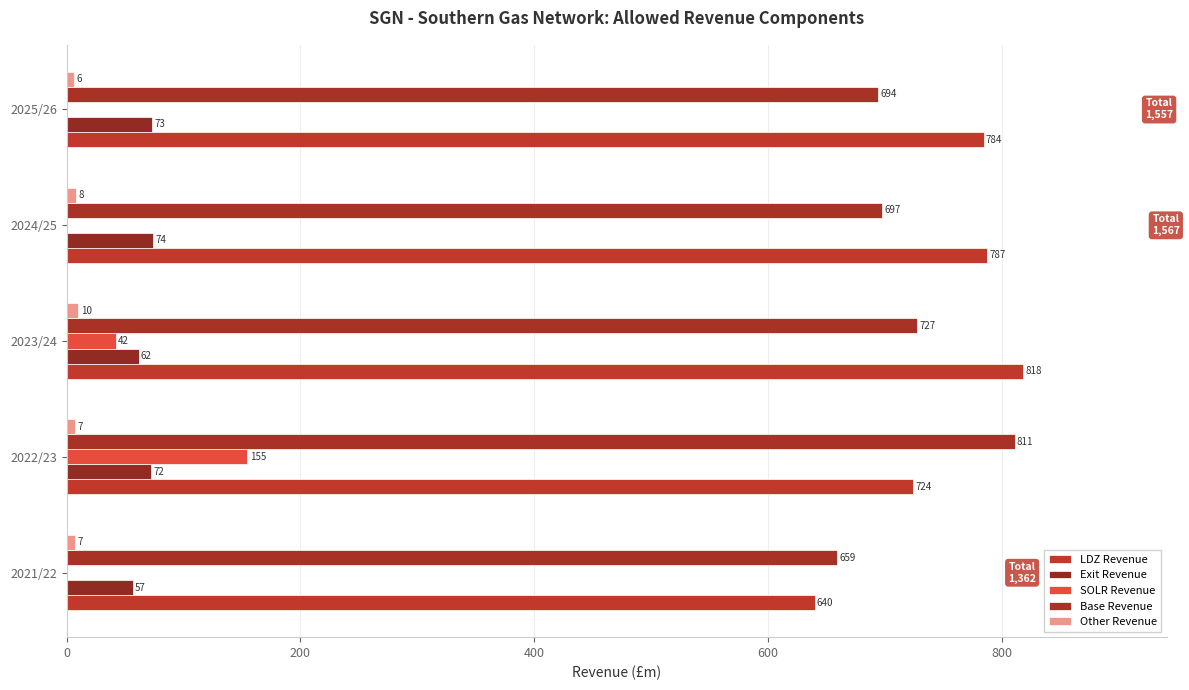

Reading left to right, list all the values displayed in this chart.

LDZ Revenue: 639.6	723.9	818.2	787.4	784.2
Exit Revenue: 56.6	72.4	61.5	73.8	73.0
SOLR Revenue: 0.0	154.6	42.1	0.0	0.0
Base Revenue: 658.6	810.6	727.4	697.4	693.7
Other Revenue: 7.2	7.2	10.1	8.2	6.2